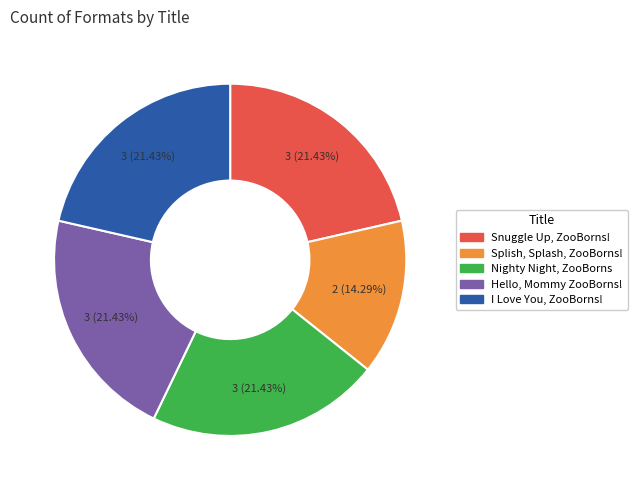

Combined, do Nighty Night, ZooBorns and Splish, Splash, ZooBorns! account for over 50%?

No